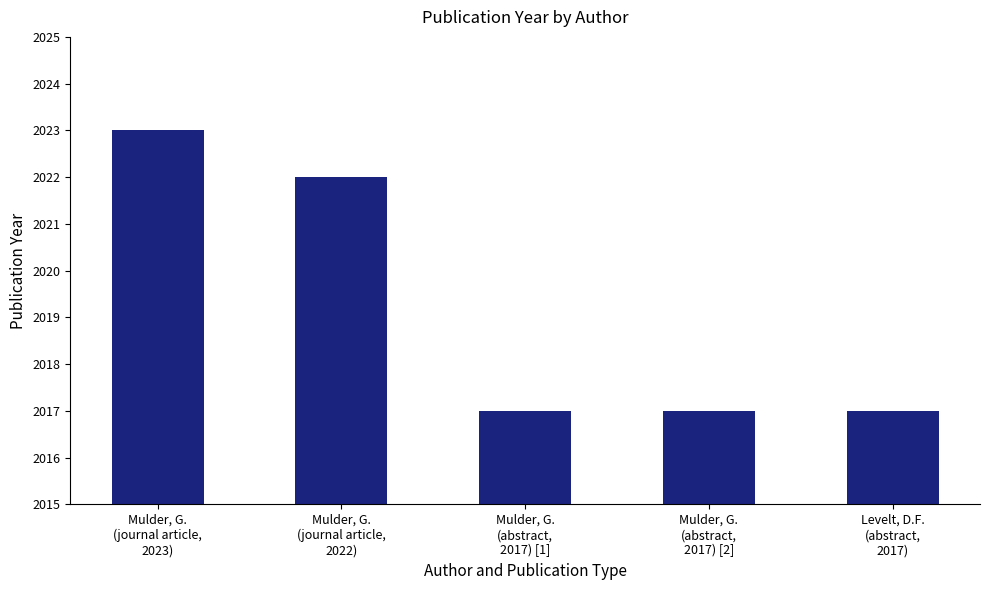

Reading left to right, list all the values displayed in this chart.

2023	2022	2017	2017	2017